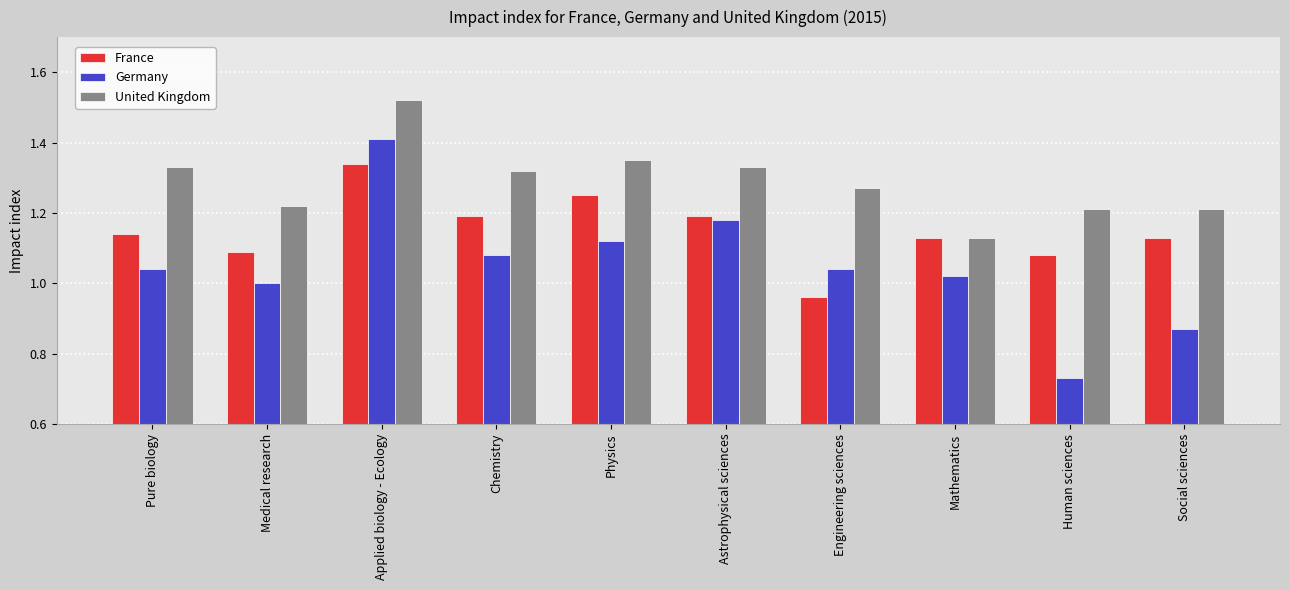

Which category has the lowest value in the United Kingdom series?

Mathematics